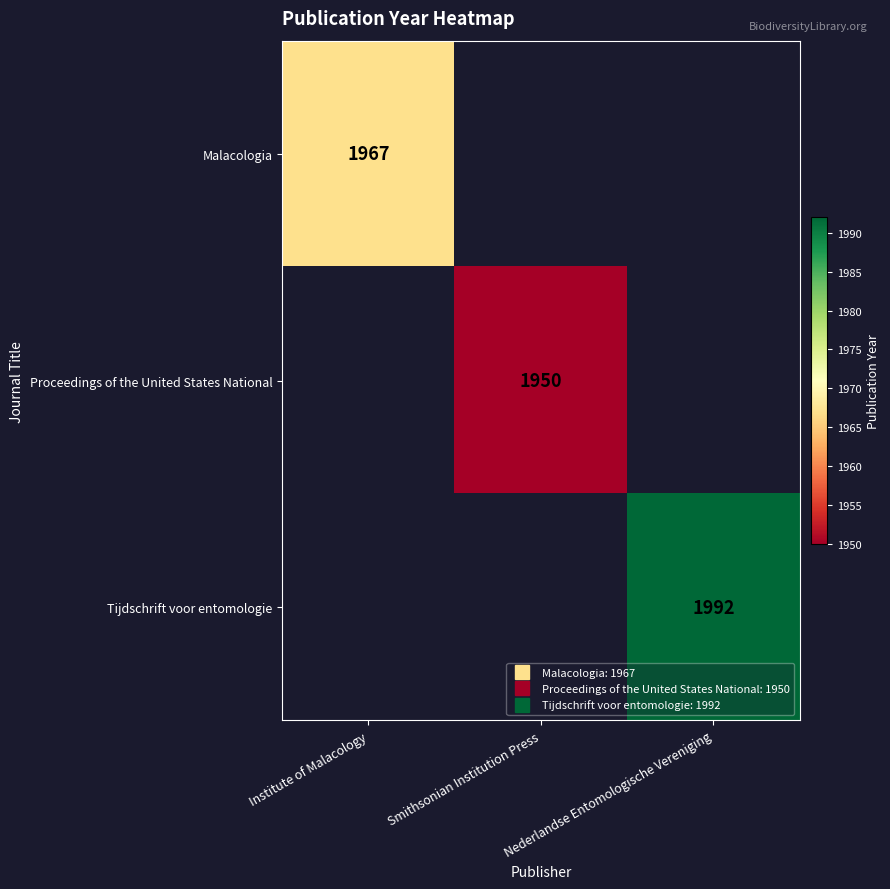

How many positive values does the Proceedings of the United States National series have?

1